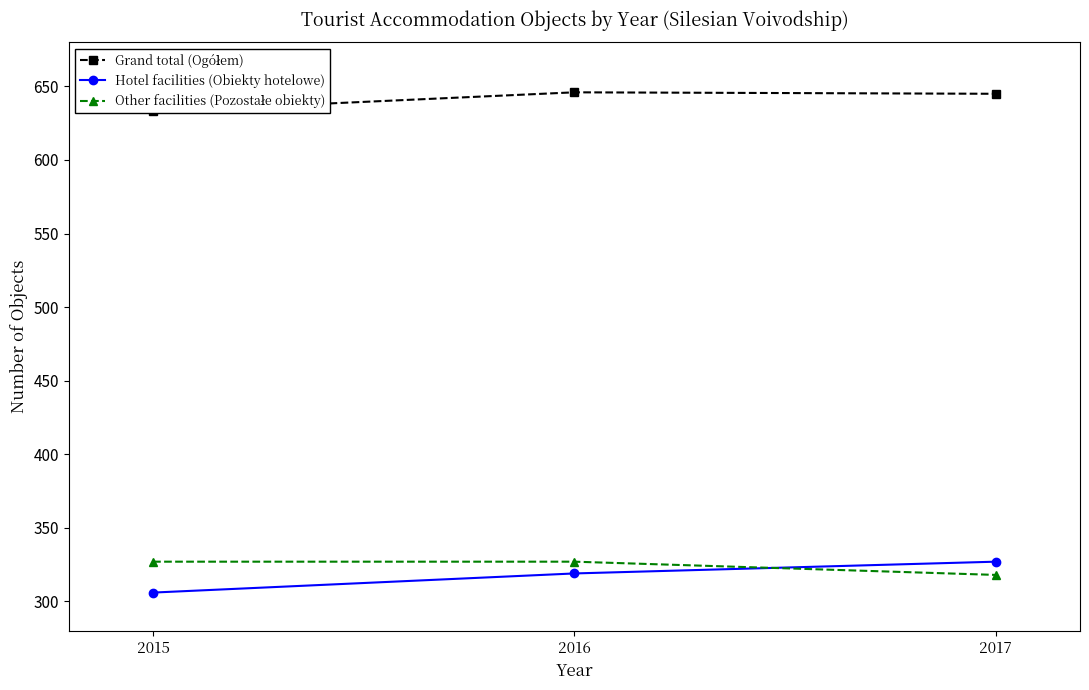

What is the maximum value for Grand total (Ogółem)?

646